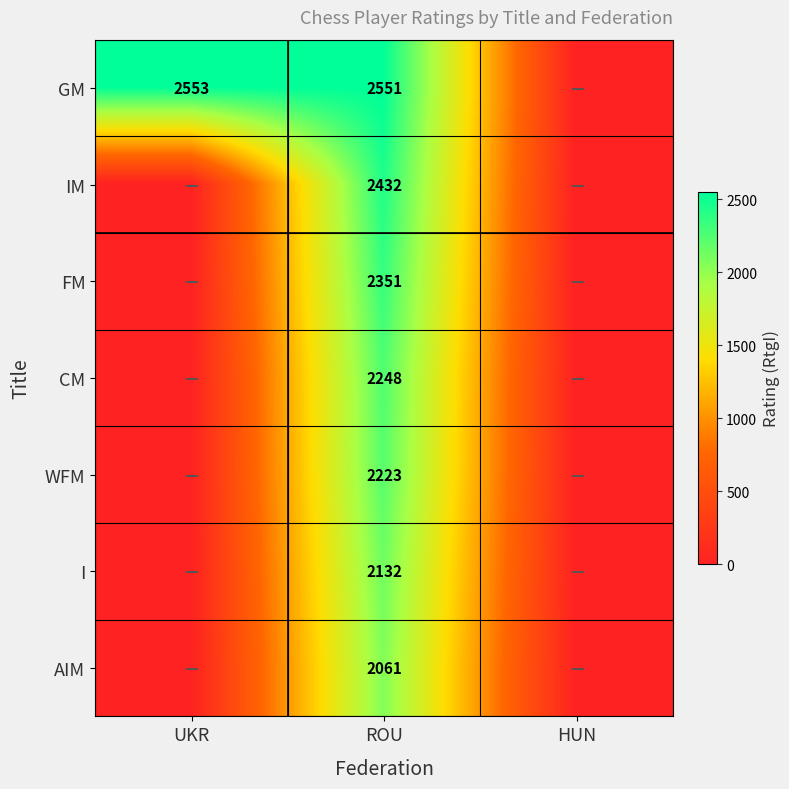

Which label corresponds to the largest value in the chart?

UKR